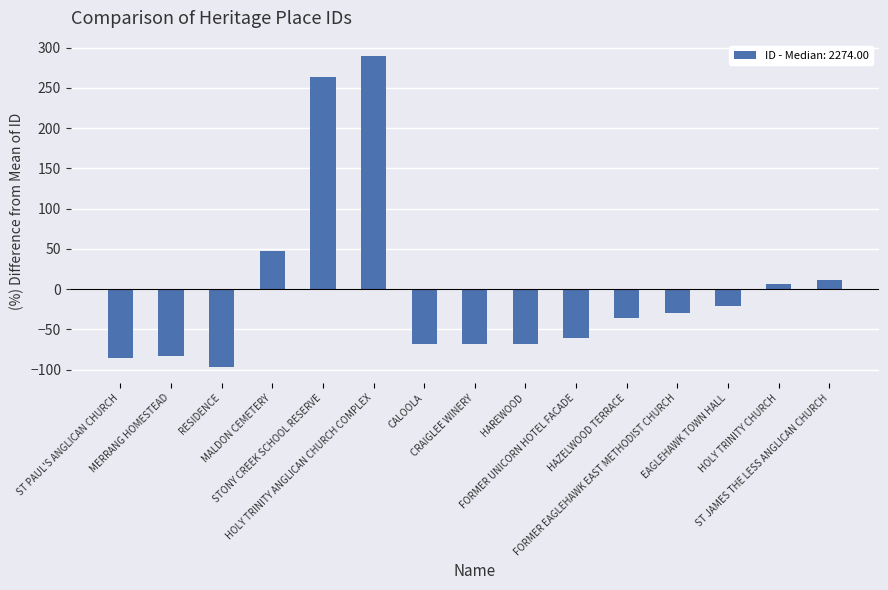

Count the number of values greater than -36.

7